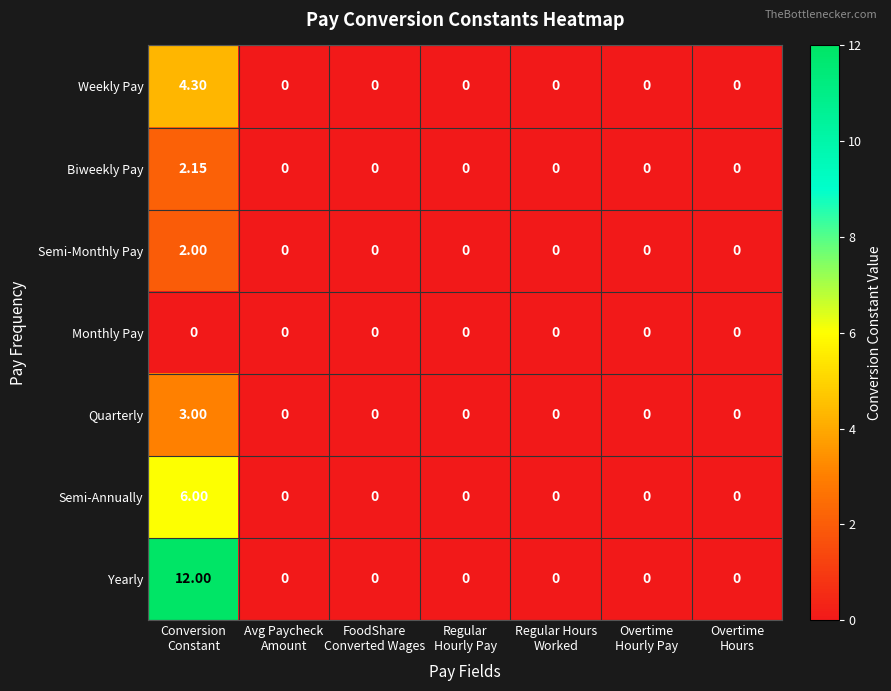

Which series has the largest total across all categories?

Yearly